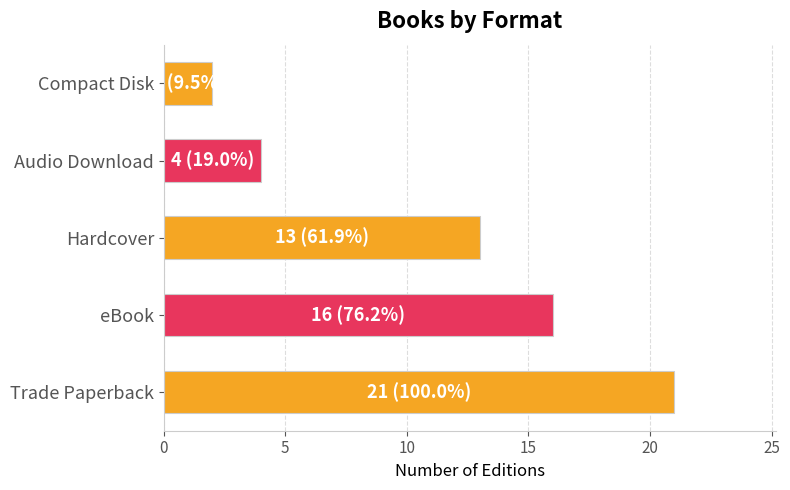

Between Hardcover and Trade Paperback, which is larger?

Trade Paperback